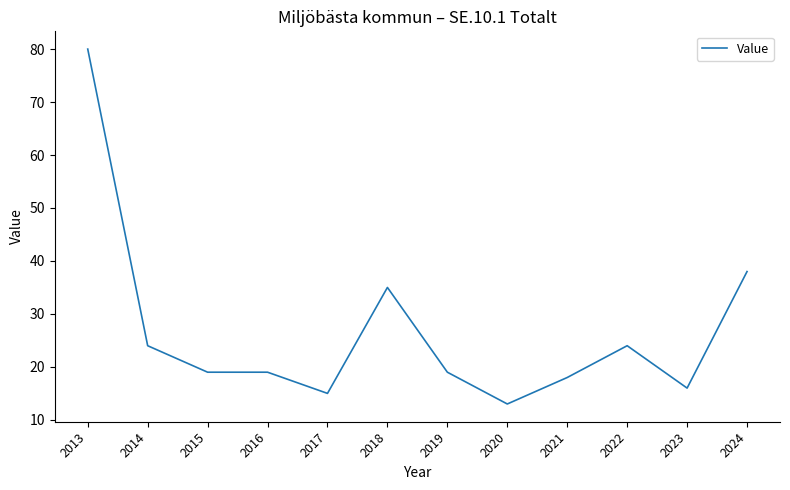

Where is the data nearest to the value 46?

2024